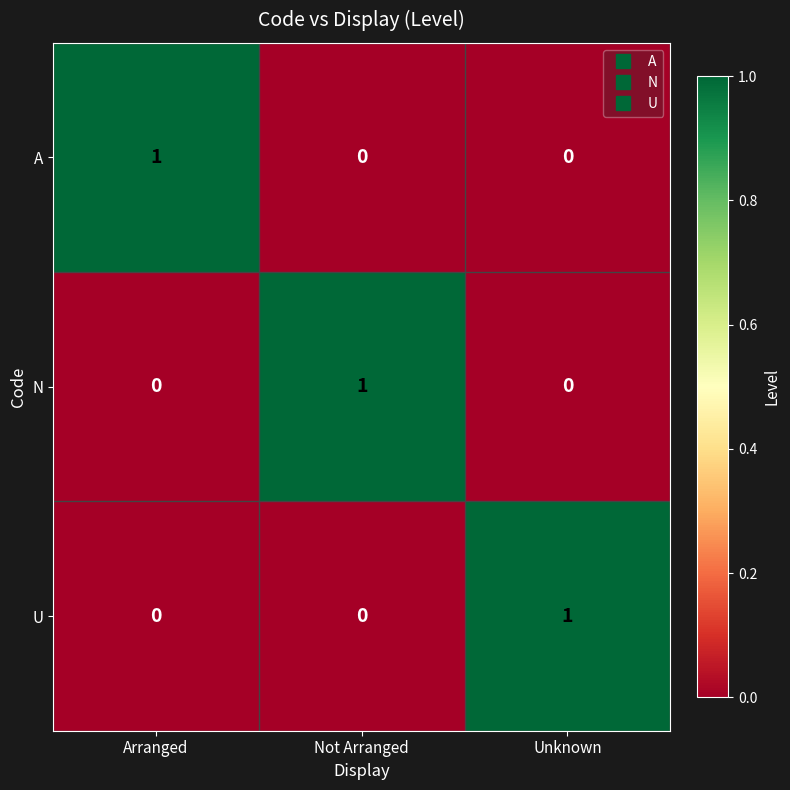

Count the N values in the range 0 to 1.

3